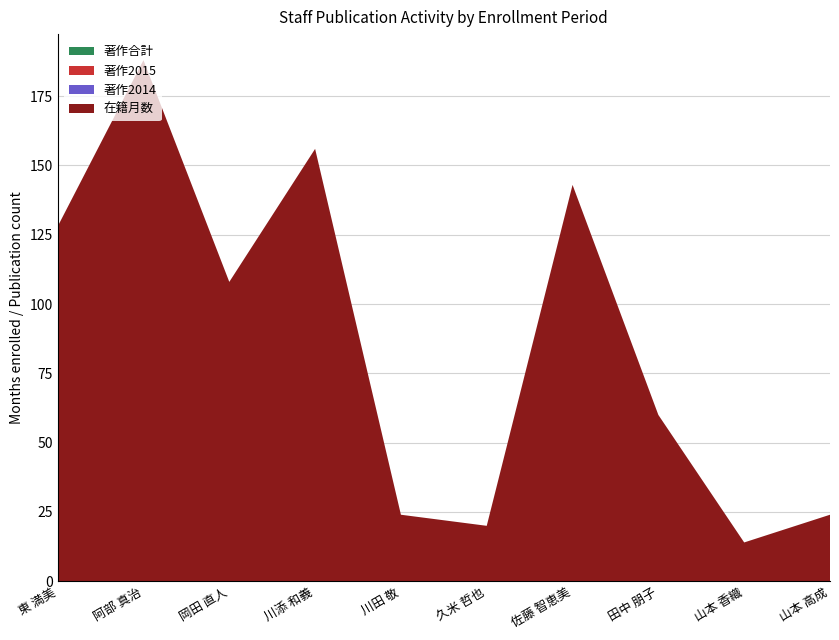

Reading left to right, transcribe all the data shown in this chart.

在籍月数: 東 満美=128	阿部 真治=188	岡田 直人=108	川添 和義=156	川田 敬=24	久米 哲也=20	佐藤 智恵美=143	田中 朋子=60	山本 香織=14	山本 高成=24
著作合計: 東 満美=0	阿部 真治=0	岡田 直人=0	川添 和義=0	川田 敬=0	久米 哲也=0	佐藤 智恵美=0	田中 朋子=0	山本 香織=0	山本 高成=0
著作2014: 東 満美=0	阿部 真治=0	岡田 直人=0	川添 和義=0	川田 敬=0	久米 哲也=0	佐藤 智恵美=0	田中 朋子=0	山本 香織=0	山本 高成=0
著作2015: 東 満美=0	阿部 真治=0	岡田 直人=0	川添 和義=0	川田 敬=0	久米 哲也=0	佐藤 智恵美=0	田中 朋子=0	山本 香織=0	山本 高成=0